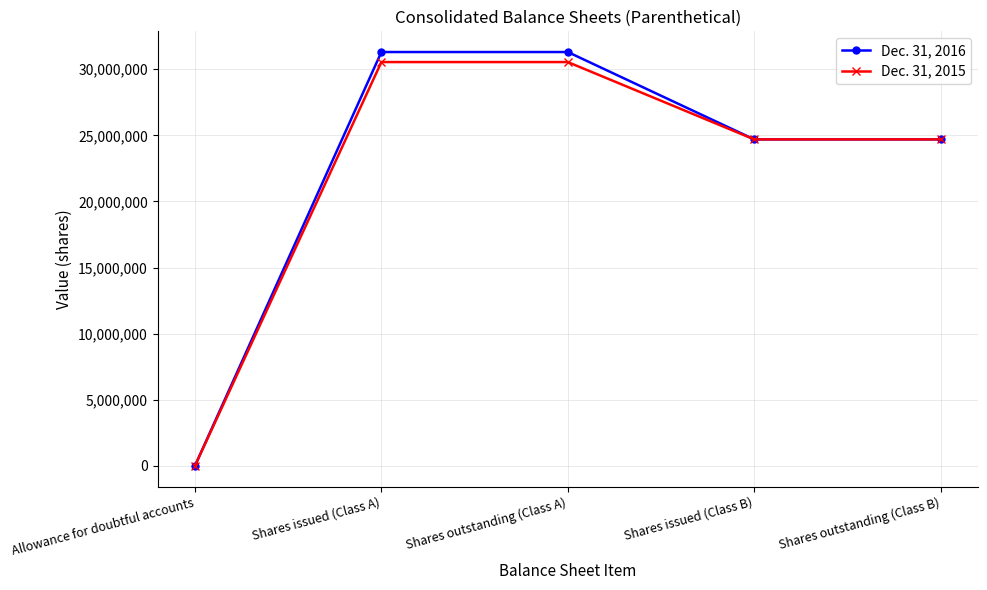

True or false: Dec. 31, 2016 has a value of 31296000 at Shares outstanding (Class A).

True